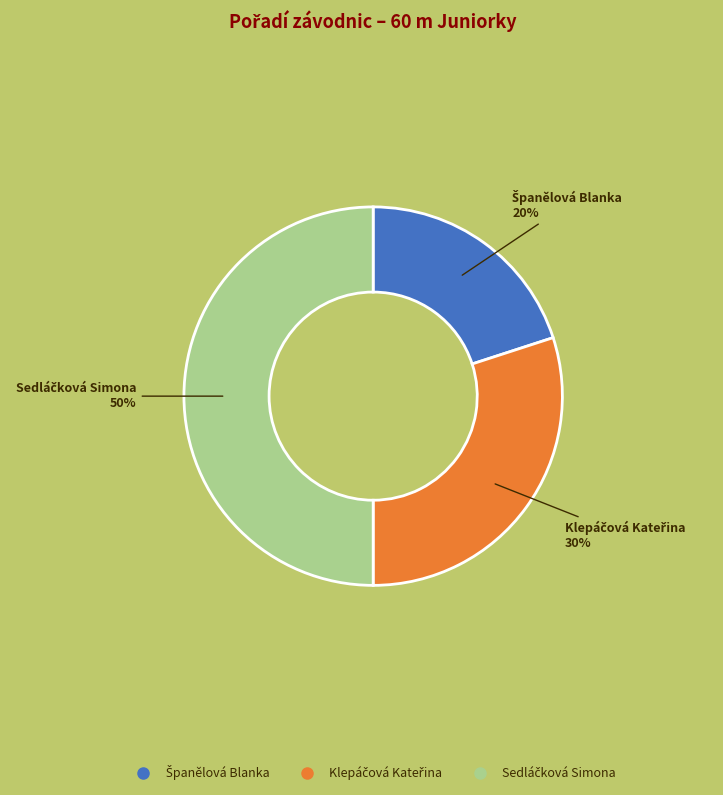

To the nearest percent, what is the average slice percentage?

33%